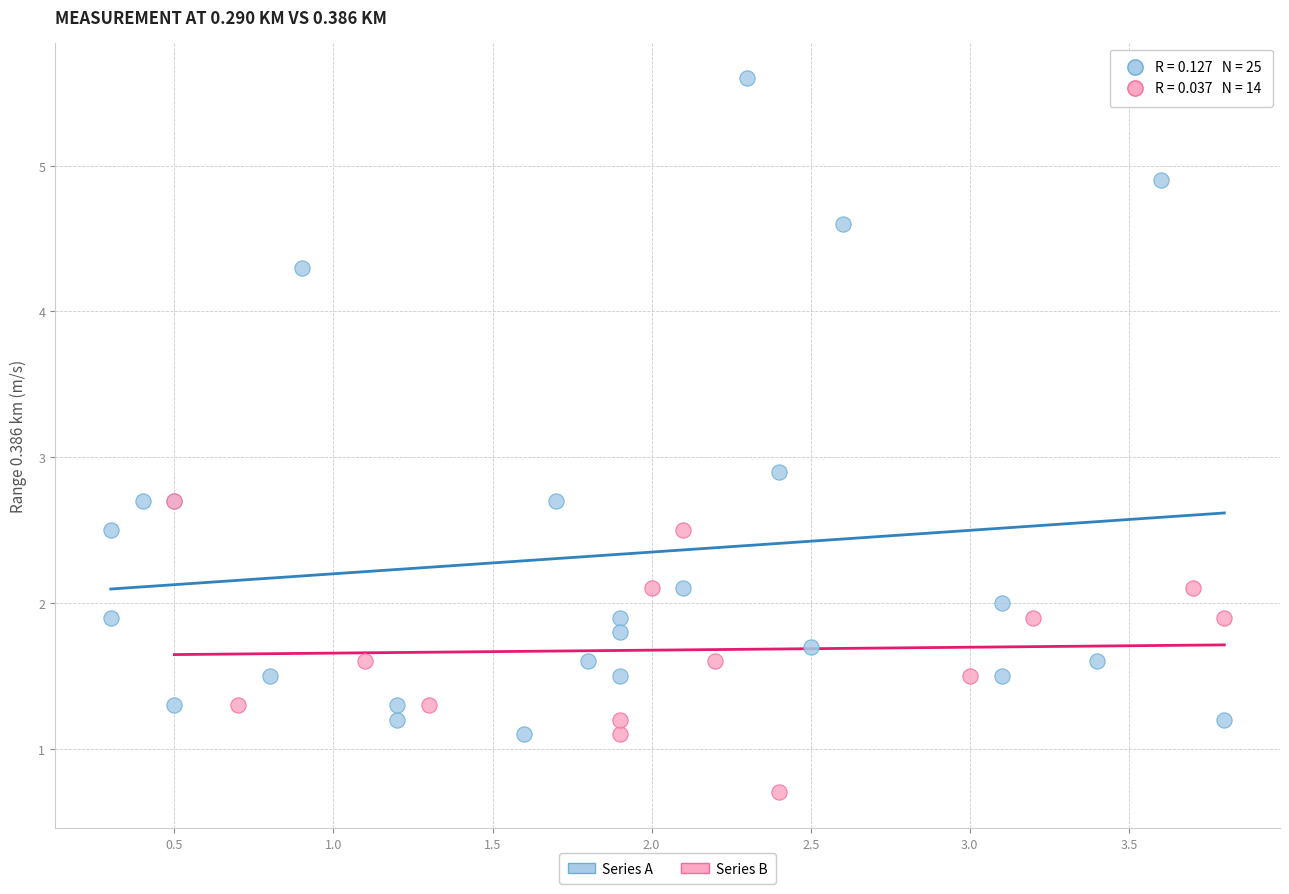

Which series reaches the maximum Y coordinate?

Series A